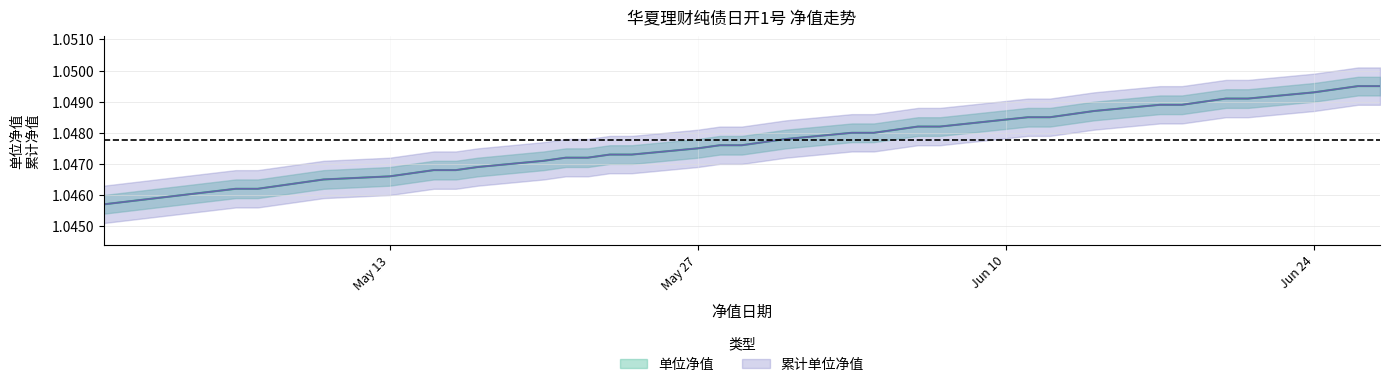

True or false: 累计单位净值 and 单位净值 intersect in this chart.

False